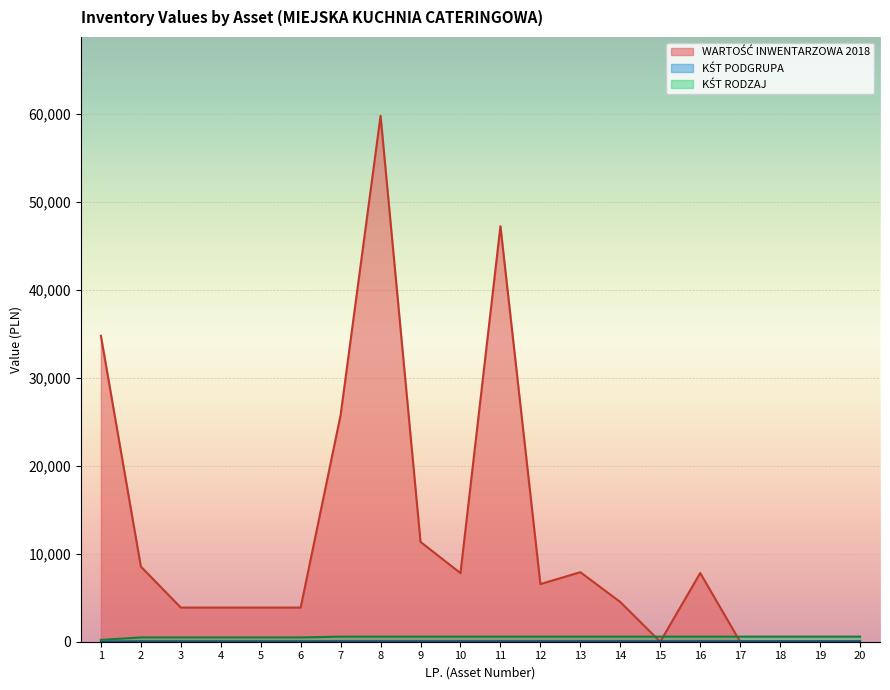

What is the maximum value shown in the chart?

59775.5